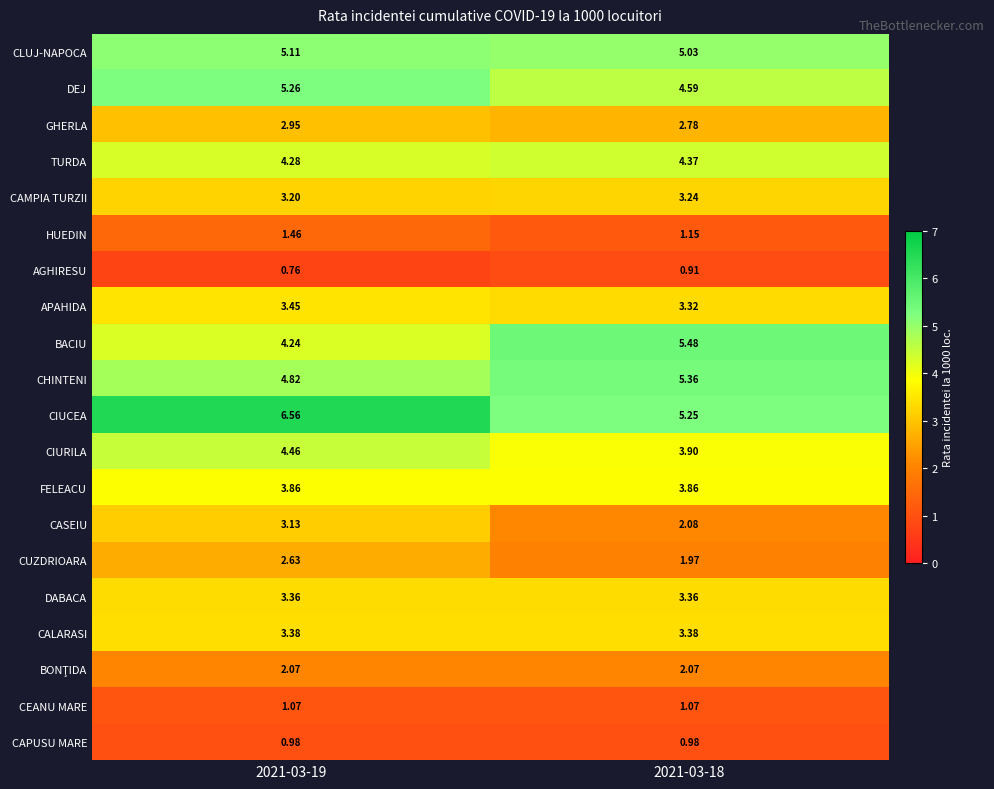

Which series has the largest range (max minus min)?

CIUCEA